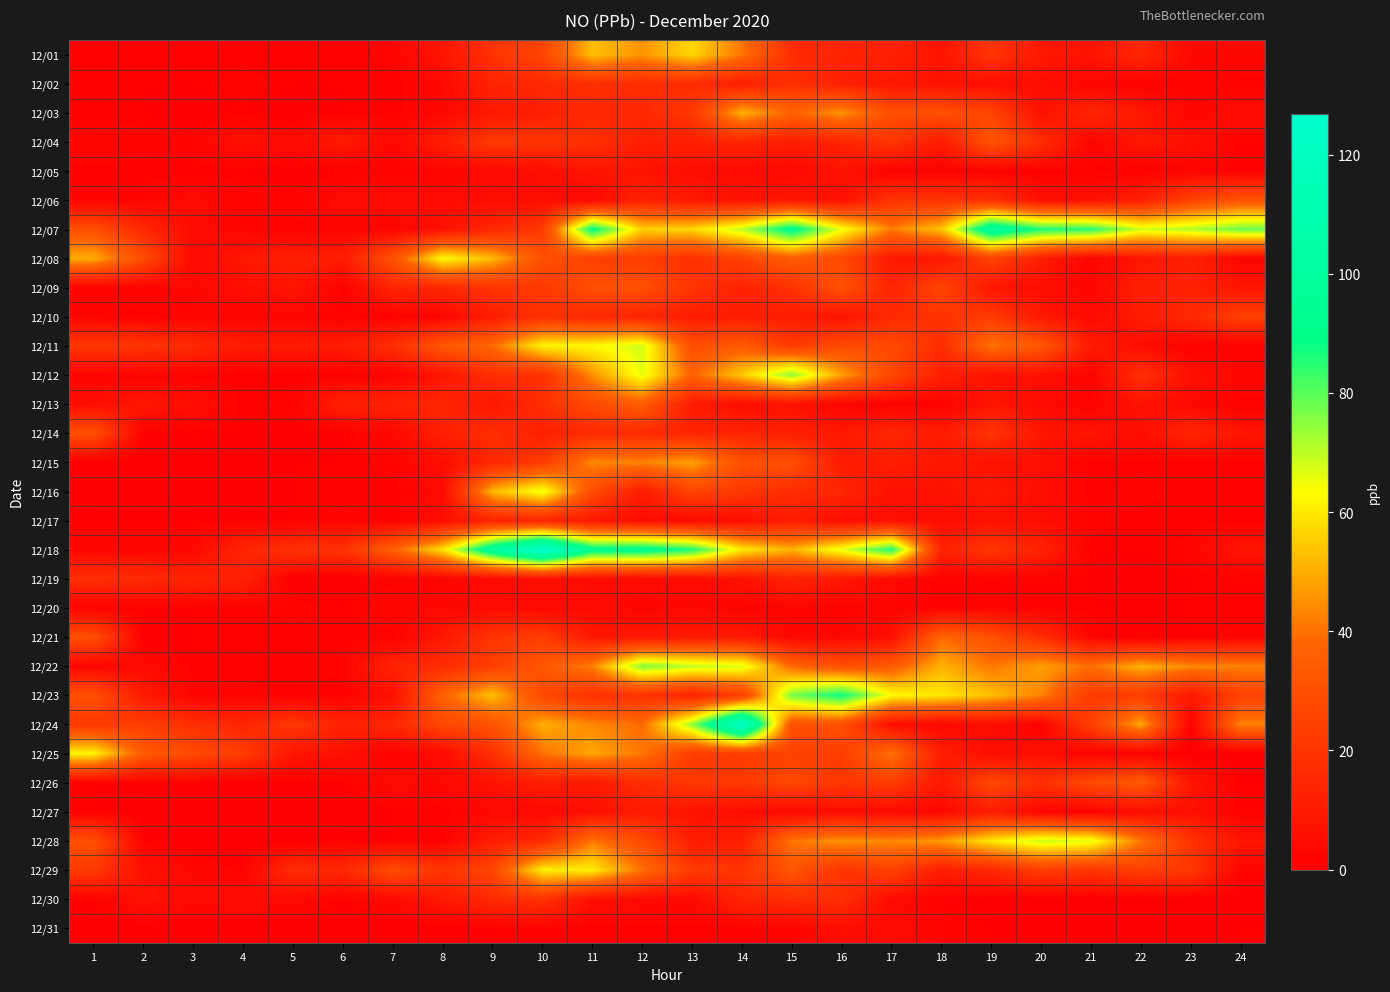

Rank the series by their maximum value, from lowest to highest.

12/20, 12/31, 12/05, 12/27, 12/17, 12/02, 12/19, 12/30, 12/10, 12/14, 12/06, 12/09, 12/04, 12/26, 12/13, 12/21, 12/15, 12/03, 12/01, 12/29, 12/25, 12/08, 12/16, 12/11, 12/28, 12/12, 12/22, 12/23, 12/07, 12/24, 12/18